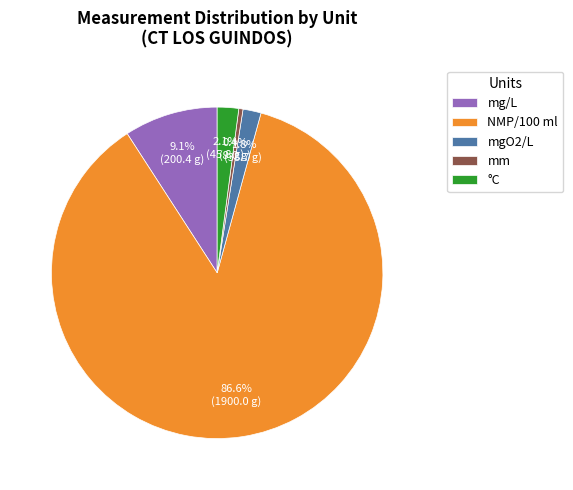

How much of the chart is everything except mg/L?

90.9%